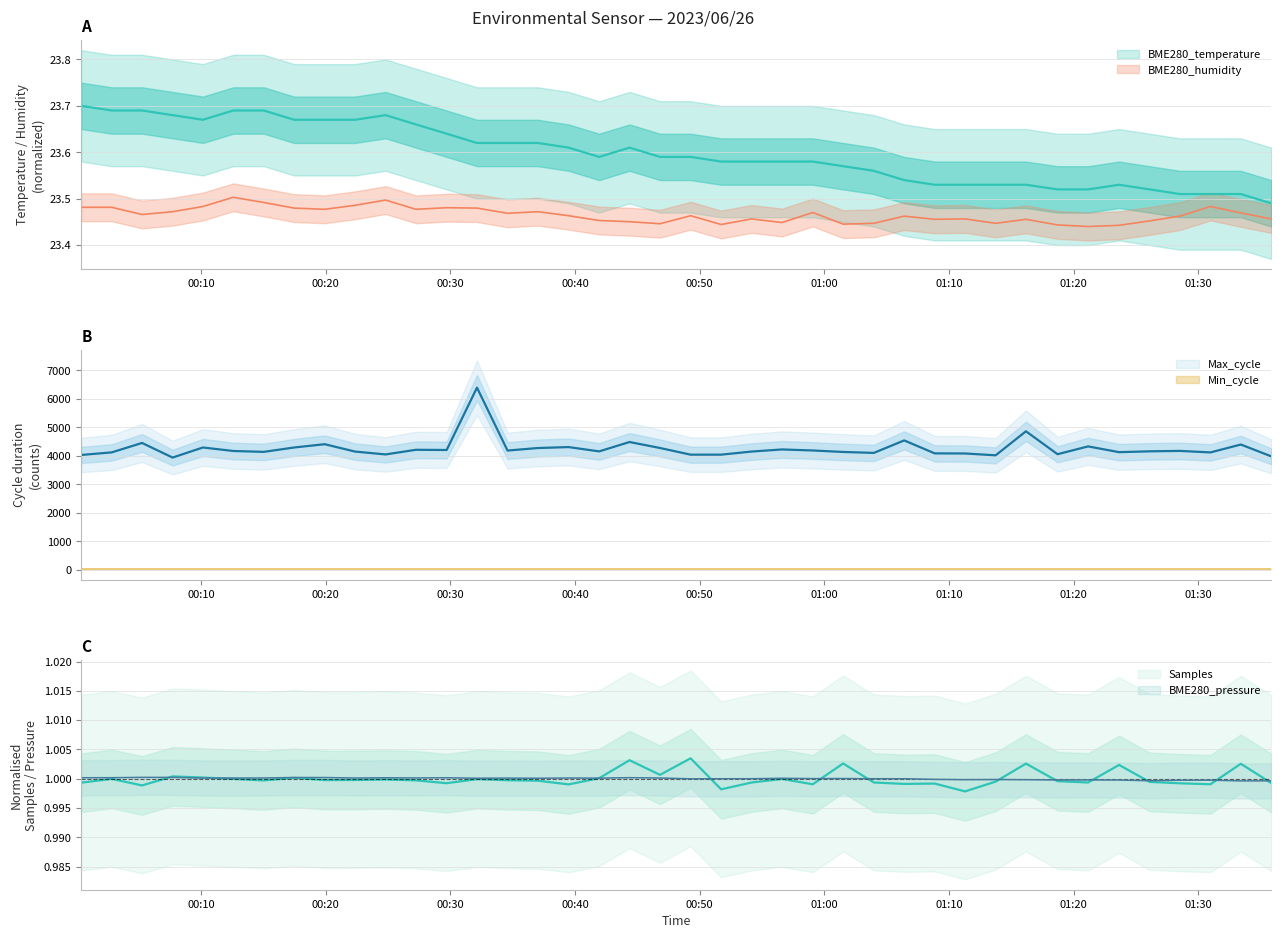

Which series has the largest total across all categories?

Max_cycle